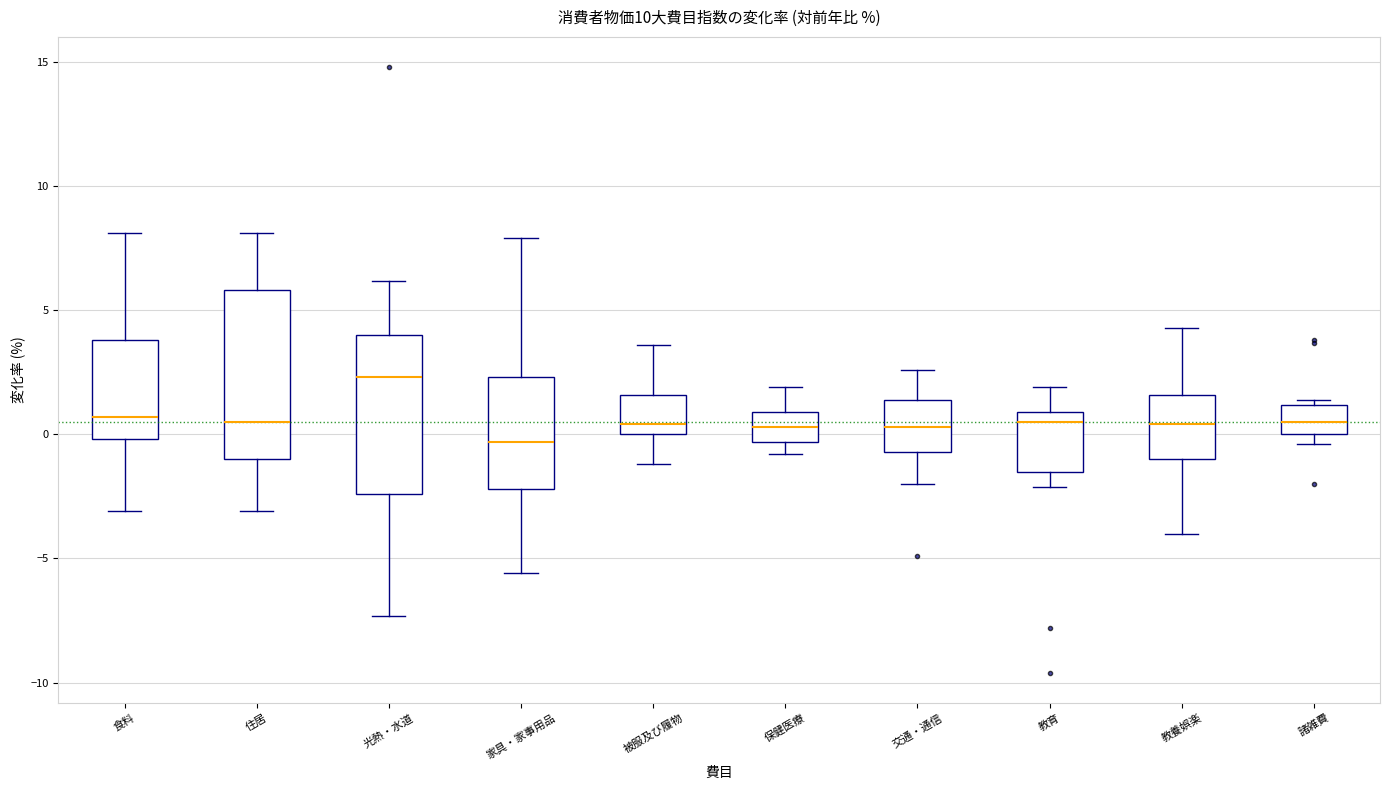

Reading left to right, read every box against the y-axis: the position of its median line, the range the box covers, and the ends of its whiskers. The values are not printed on the chart, so give them approximately, as read against the axis.

食料: median 0.5, box 0.0 to 4.0, whiskers -3.0 to 8.0
住居: median 0.5, box -1.0 to 6.0, whiskers -3.0 to 8.0
光熱・水道: median 2.5, box -2.5 to 4.0, whiskers -7.5 to 6.0
家具・家事用品: median -0.5, box -2.0 to 2.5, whiskers -5.5 to 8.0
被服及び履物: median 0.5, box 0.0 to 1.5, whiskers -1.0 to 3.5
保健医療: median 0.5, box -0.5 to 1.0, whiskers -1.0 to 2.0
交通・通信: median 0.5, box -0.5 to 1.5, whiskers -2.0 to 2.5
教育: median 0.5, box -1.5 to 1.0, whiskers -2.0 to 2.0
教養娯楽: median 0.5, box -1.0 to 1.5, whiskers -4.0 to 4.5
諸雑費: median 0.5, box 0.0 to 1.0, whiskers -0.5 to 1.5